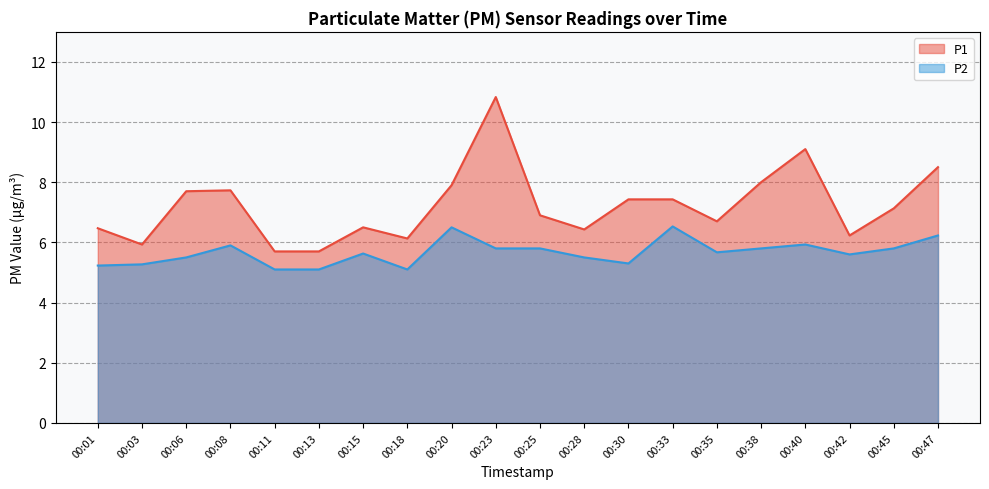

In P2, how many points are higher than both neighbors (excluding endpoints)?

5